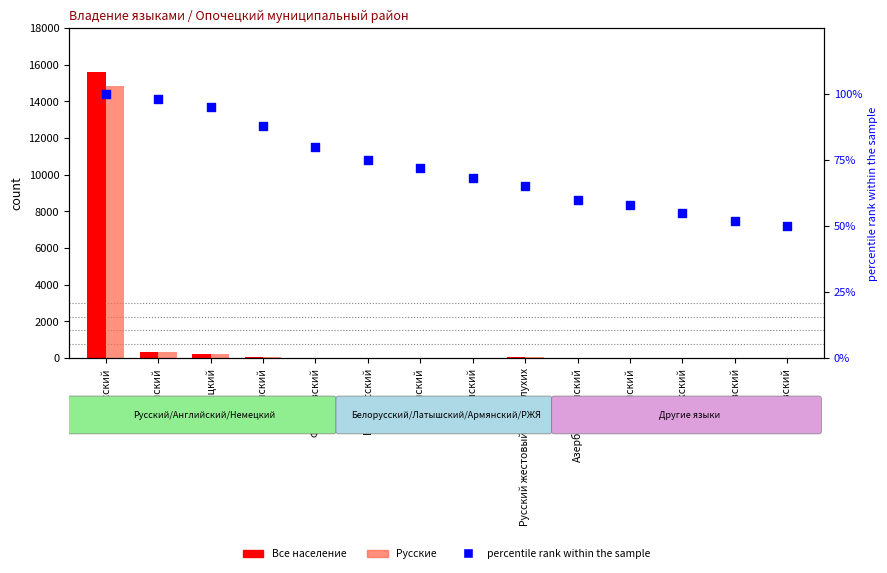

At how many categories does at least one series exceed 5046?

1